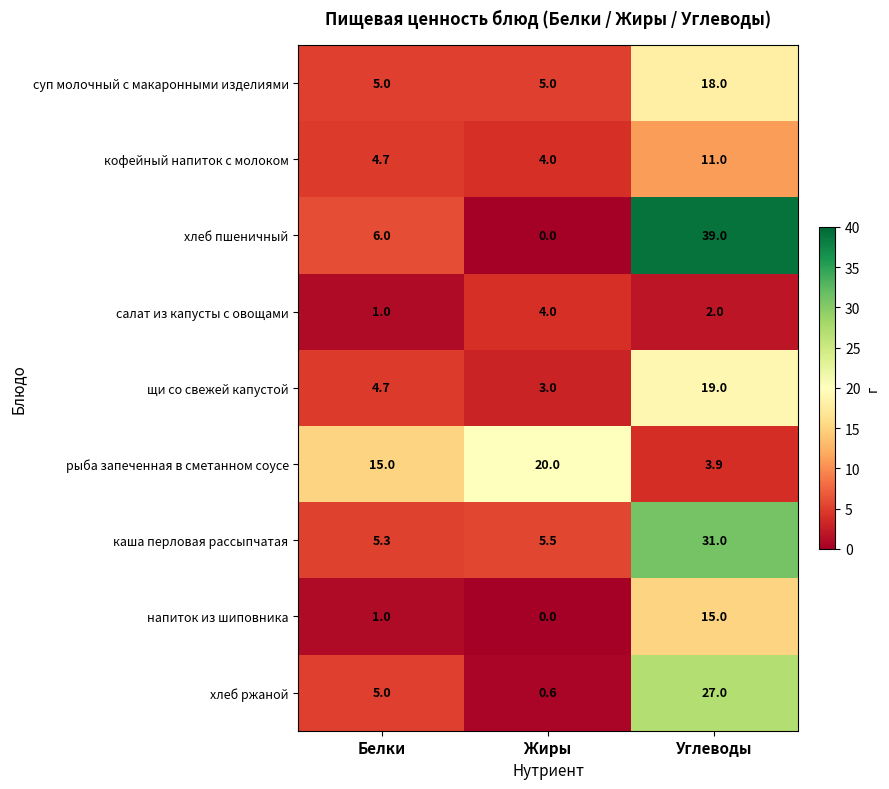

What is the difference between the second highest and minimum values in the салат из капусты с овощами series?

1.0